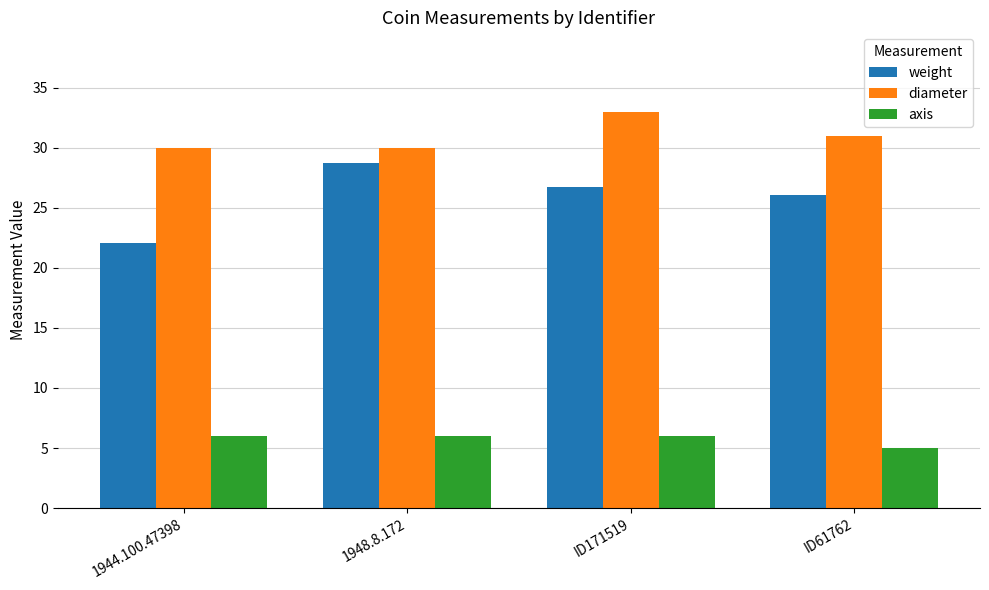

List the series in order of their peak value, highest first.

diameter, weight, axis